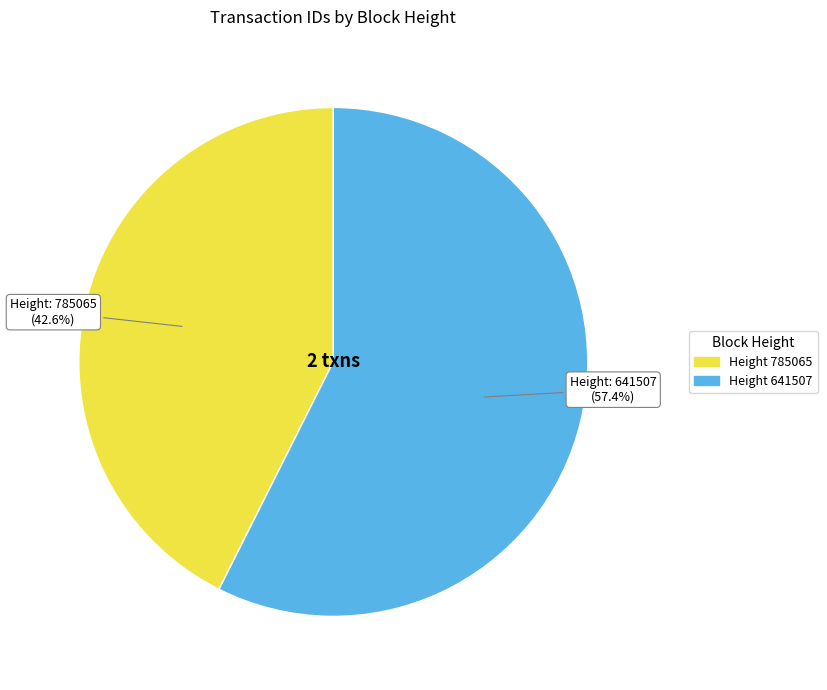

Does any single category account for the majority?

Yes